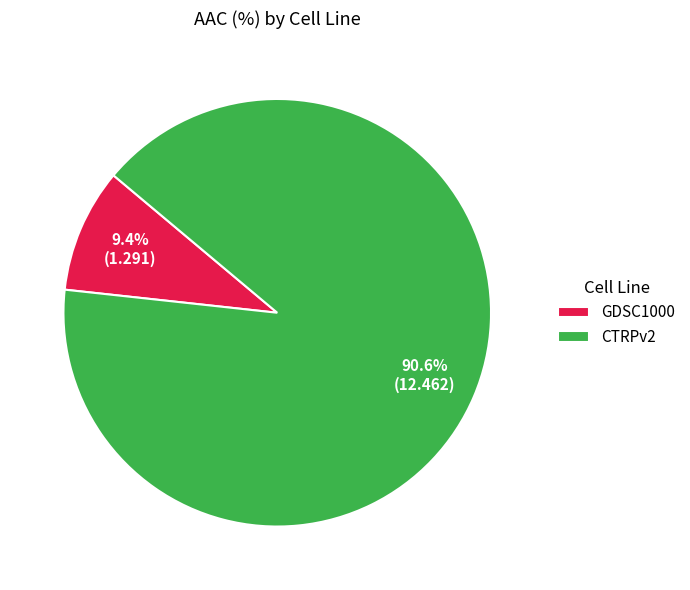

To the nearest percent, what is the difference between the largest and smallest slice percentages?

81%